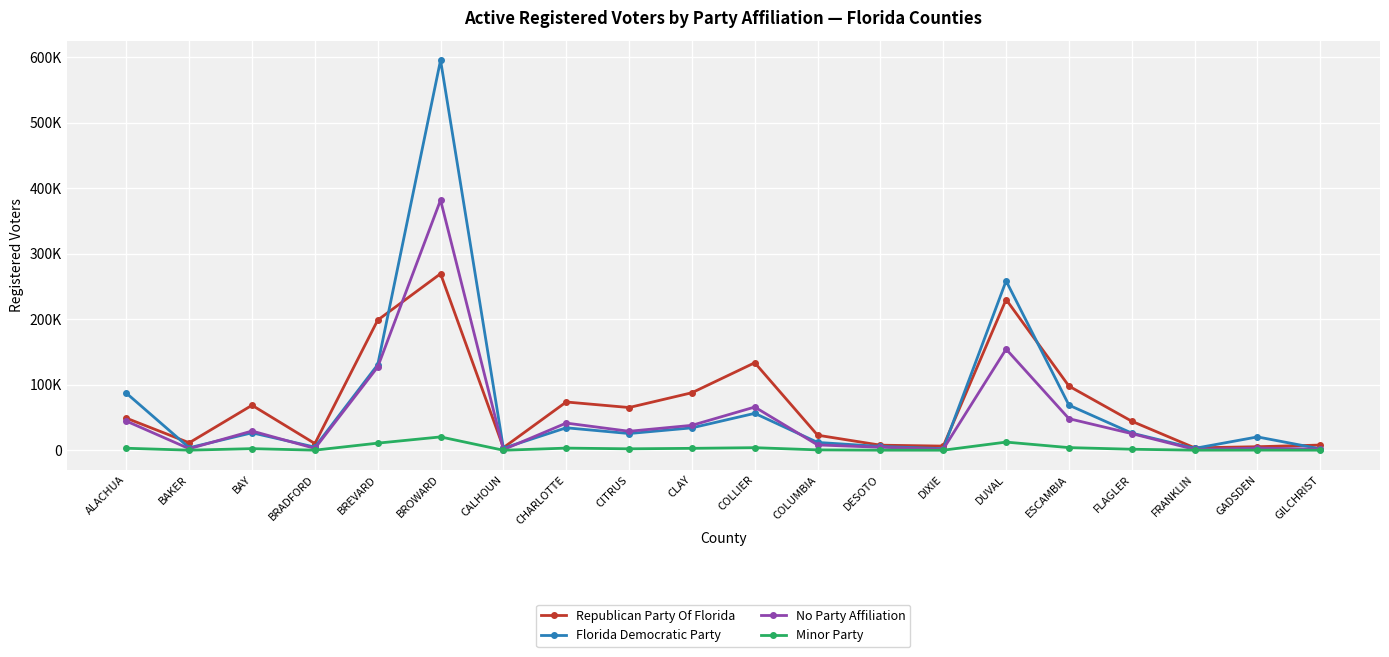

What are all the series names shown in the legend?

Republican Party Of Florida, Florida Democratic Party, No Party Affiliation, Minor Party